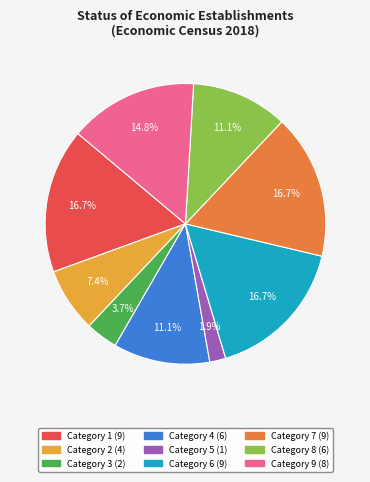

Is there any slice that represents more than half of the pie?

No